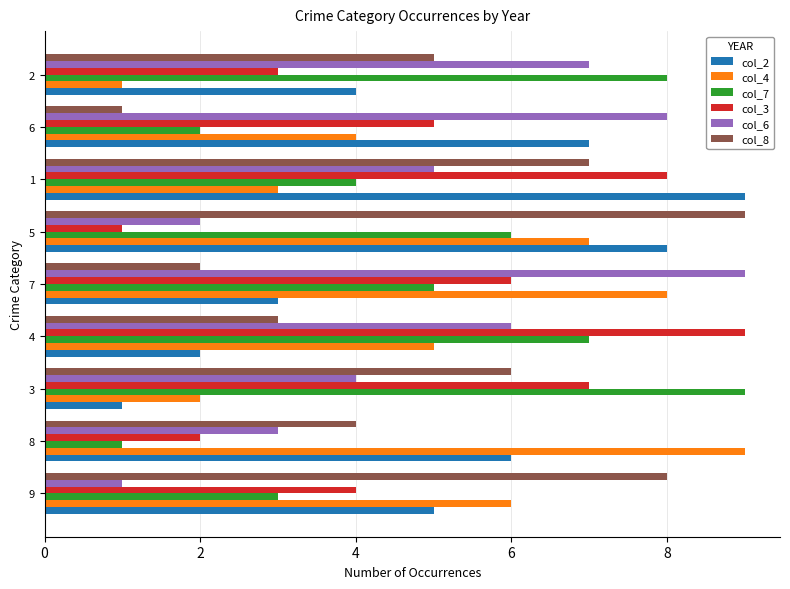

At how many categories does at least one series exceed 1?

9